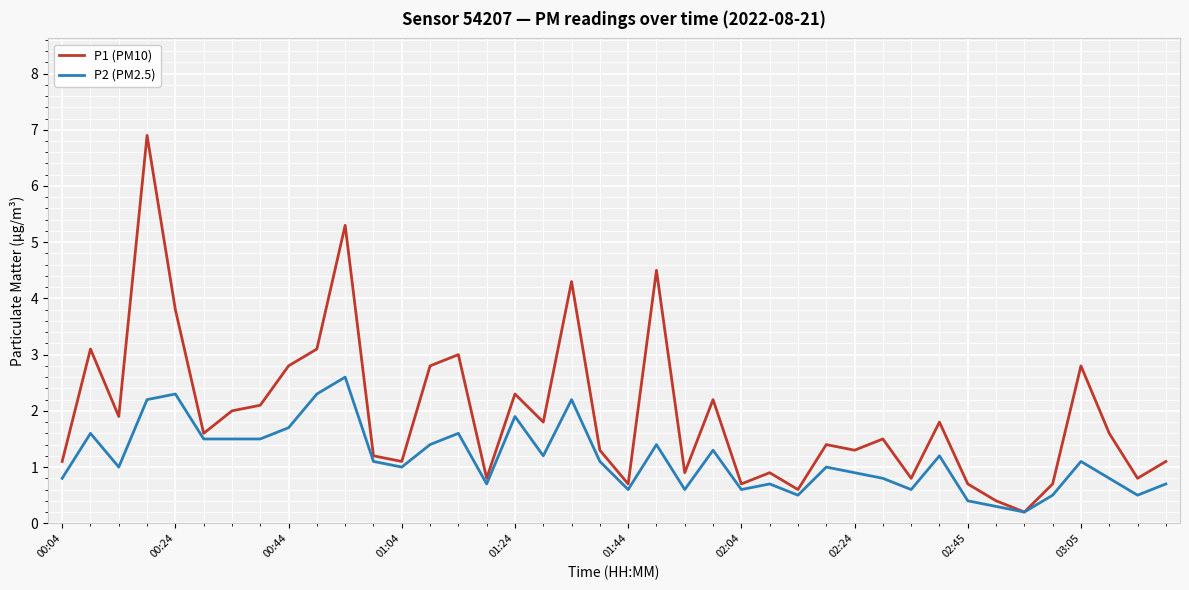

Which series has the largest total across all categories?

P1 (PM10)